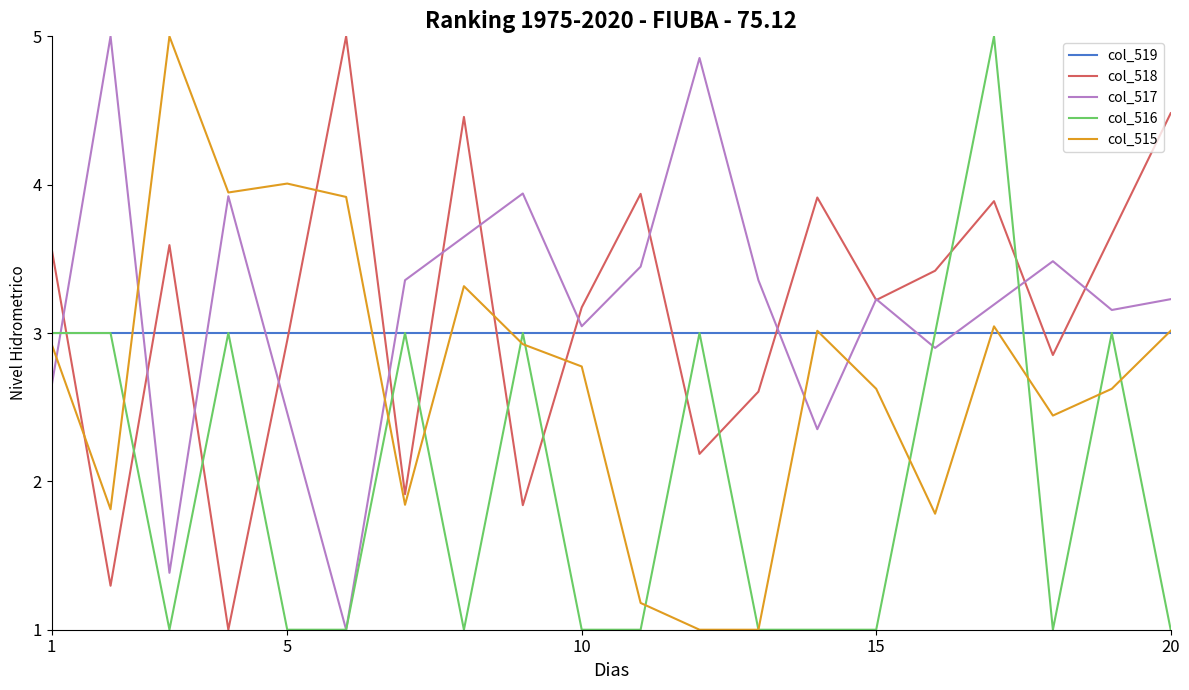

How many times do col_518 and col_515 cross each other?

4